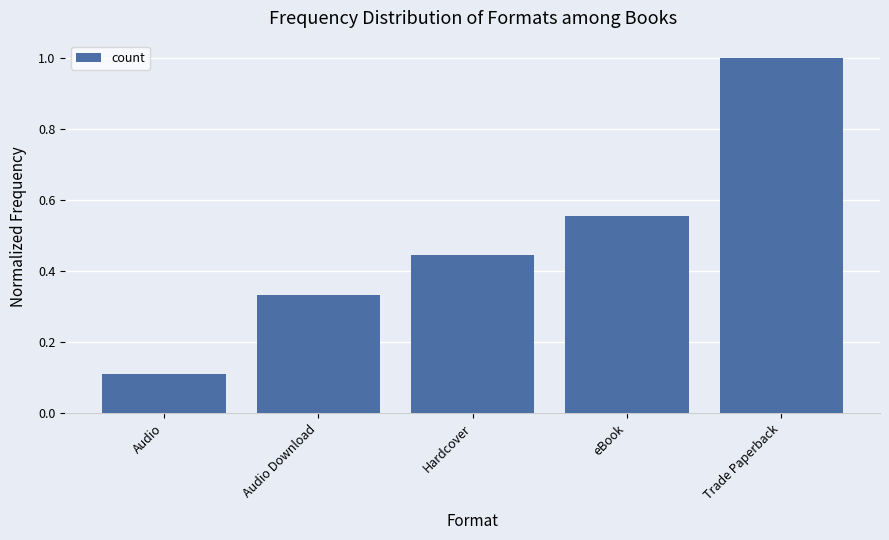

True or false: the data shows 0.5 at Audio Download.

False